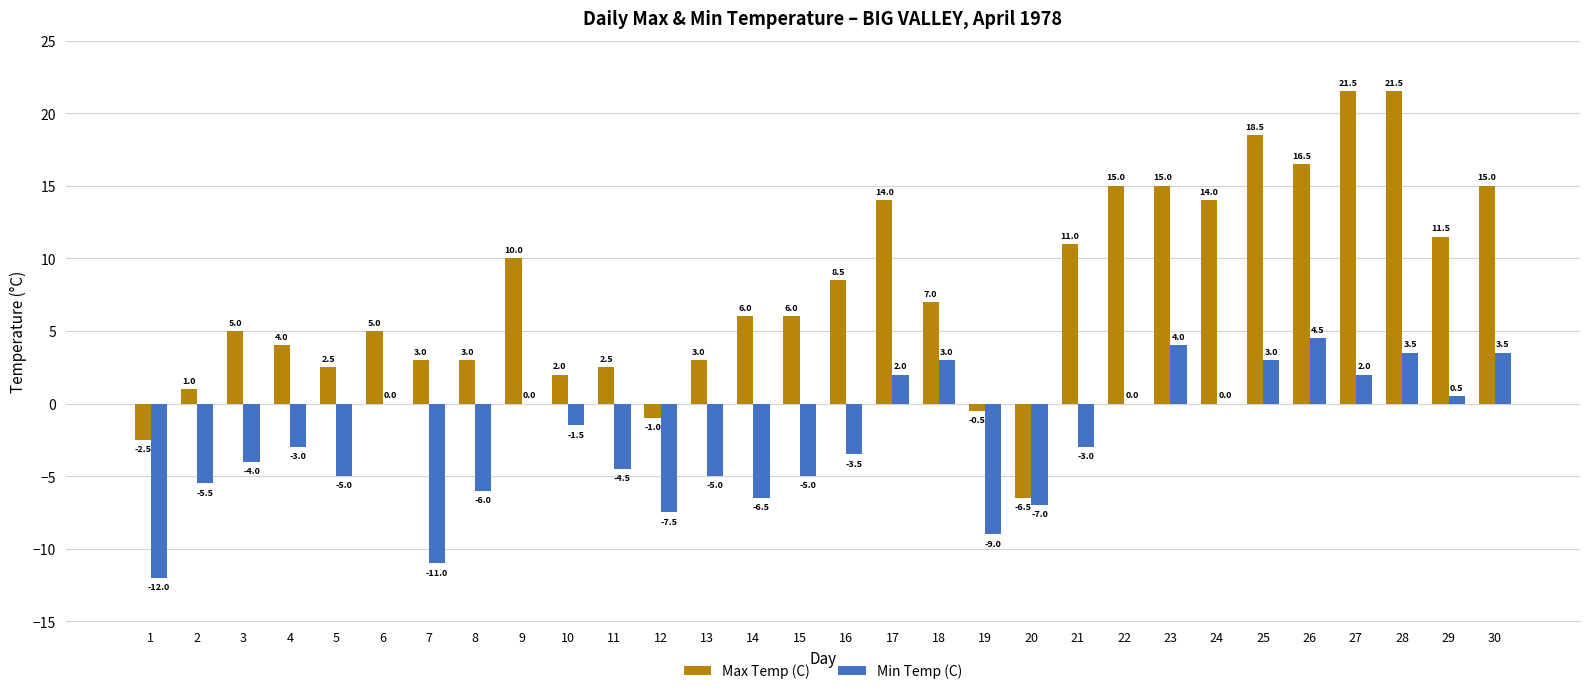

How many series are shown in this chart?

2